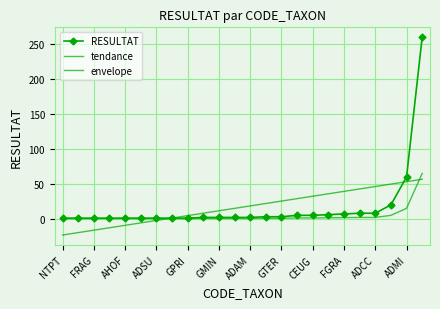

What is the value of the tendance point at the 2nd from the left?

-19.7